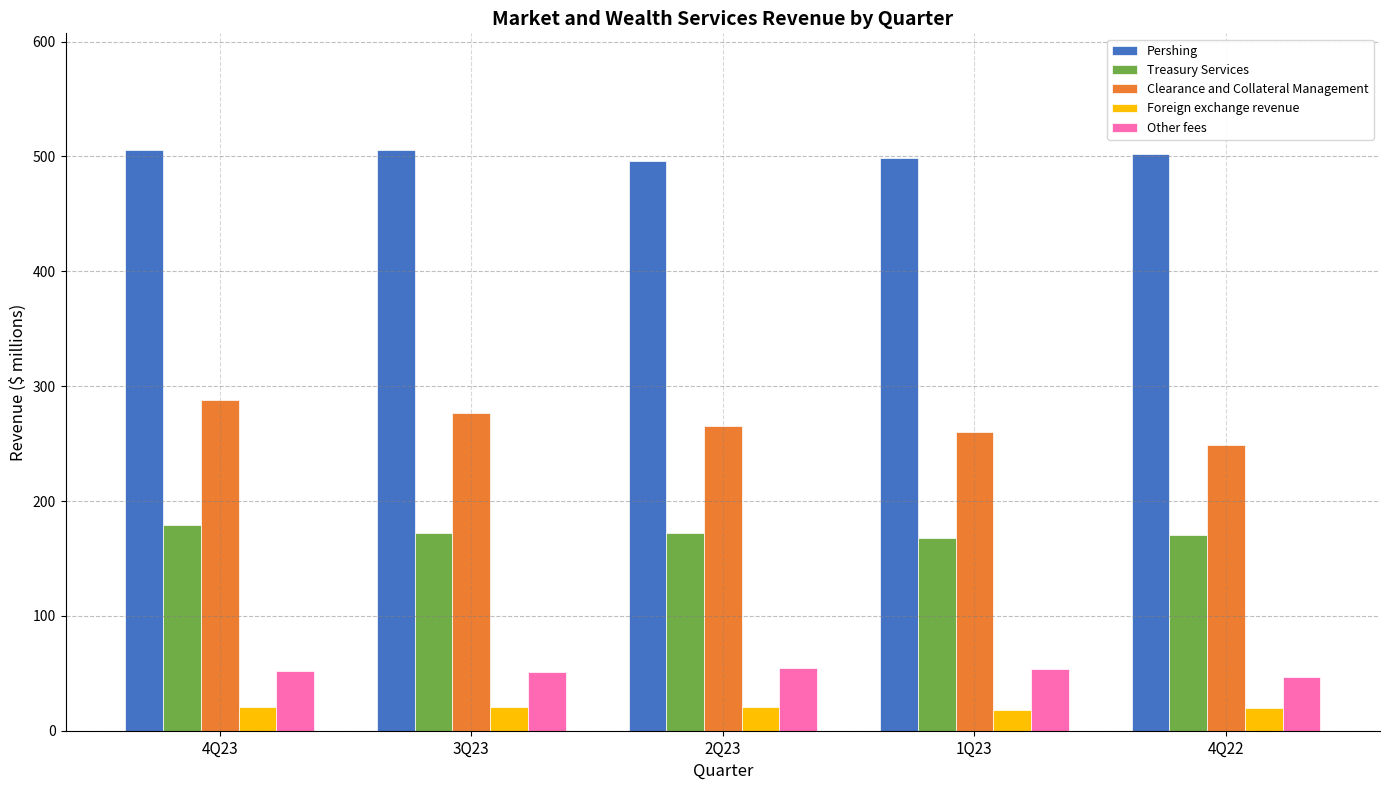

How many bars are there in each group?

5